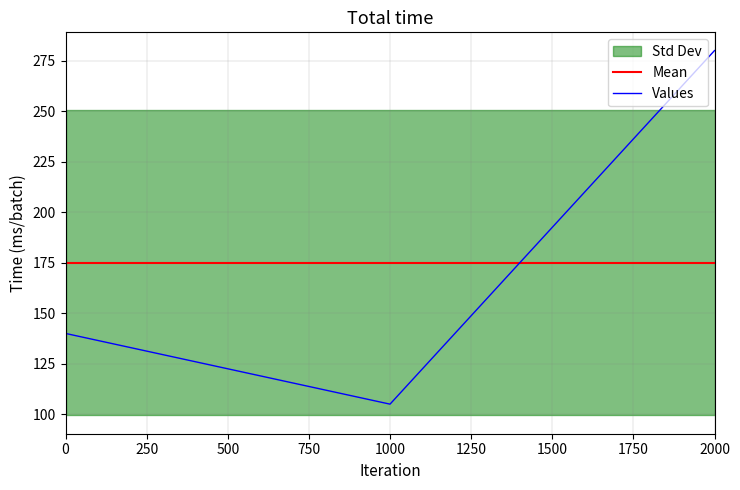

The value of Mean at 1000 is 175. True or false?

True